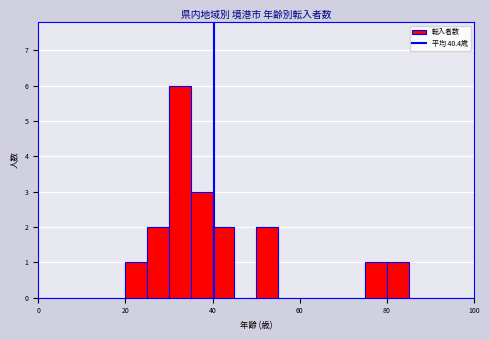

Around what value on the x-axis is the tallest bar? Give the approximate position of its centre, as read against the axis.

32